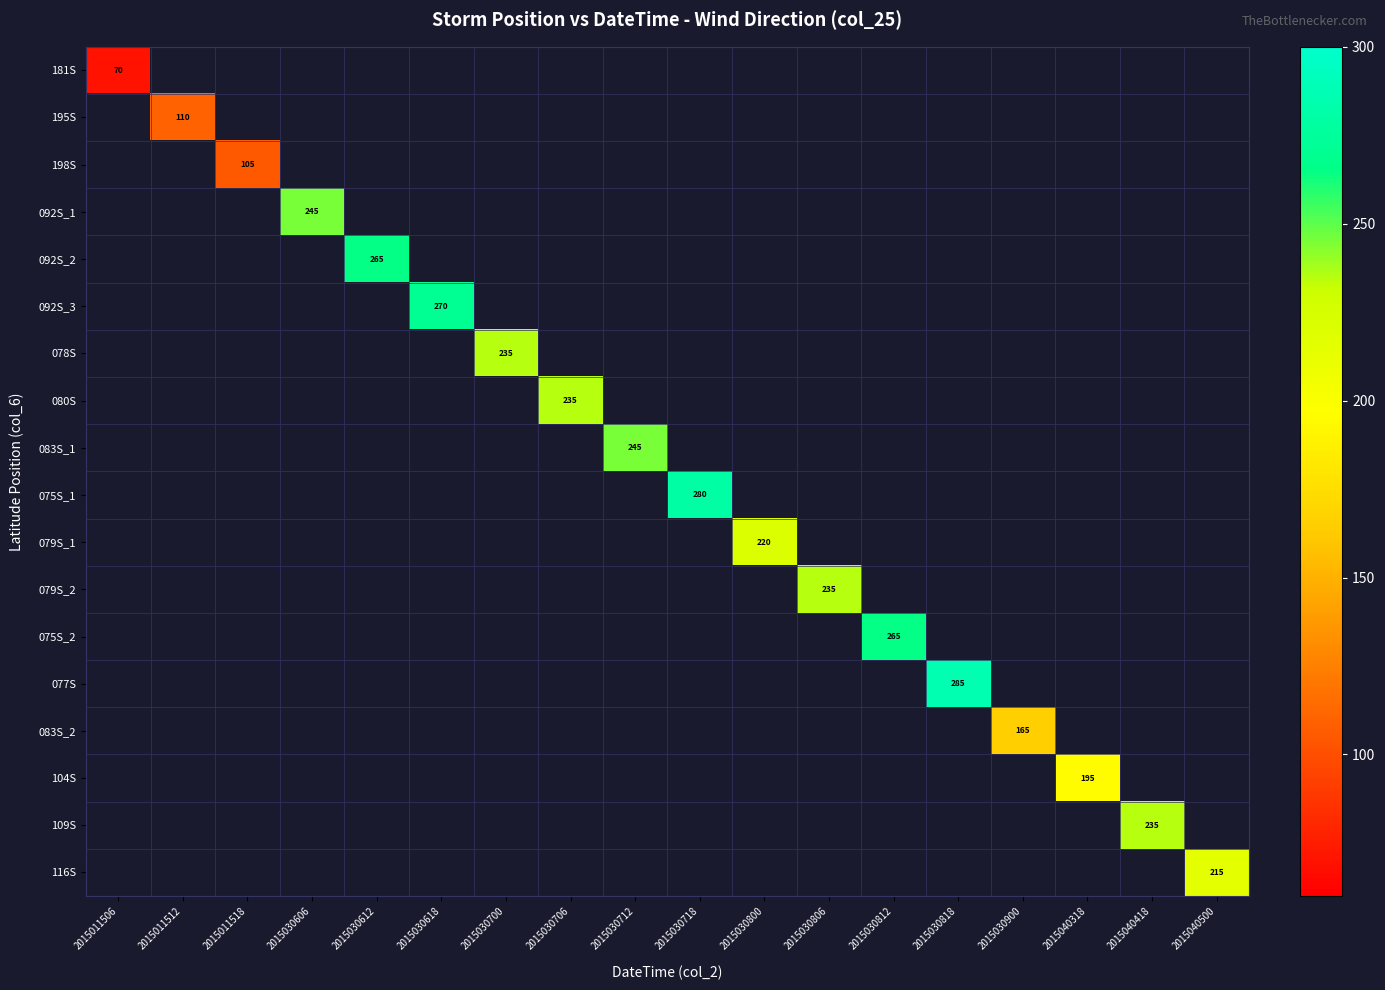

Is it true that 077S equals 285 at 2015030818?

True